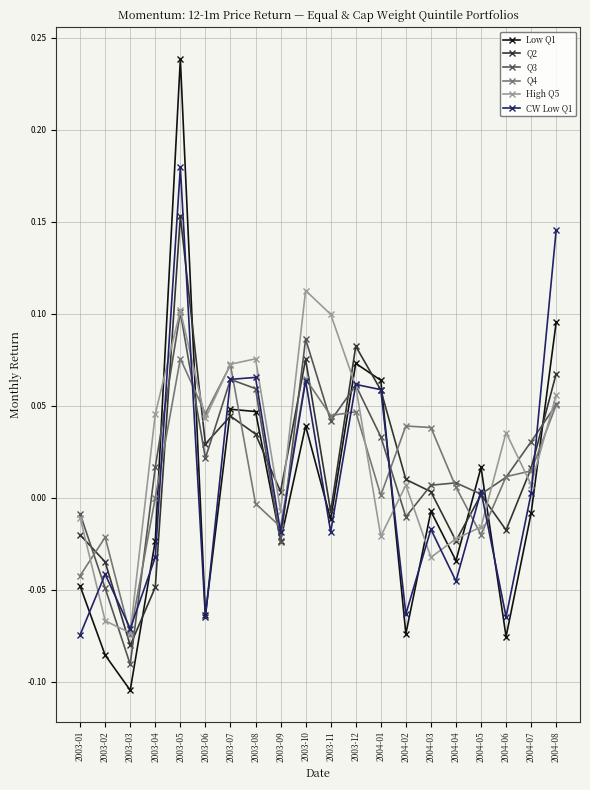

Is this an area chart (filled region under the line)?

No